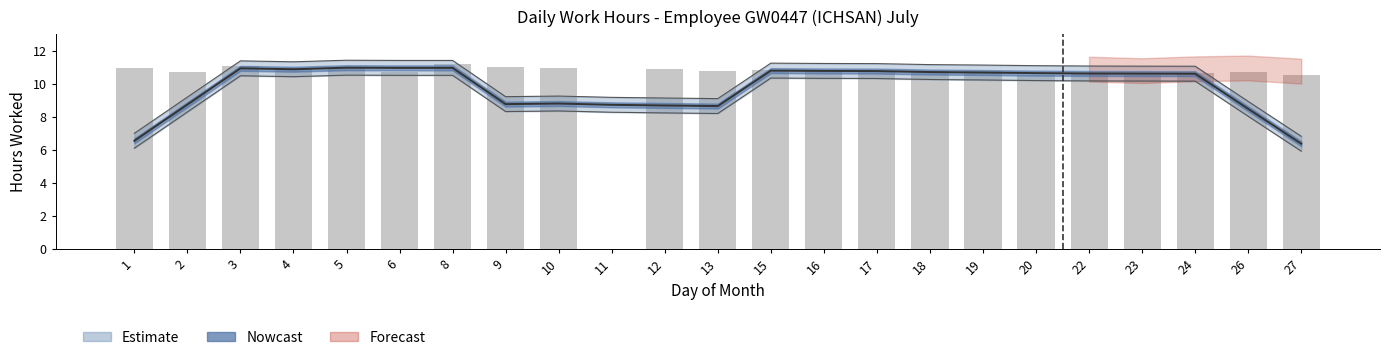

Is it true that the value at 6 is 2.7?

False